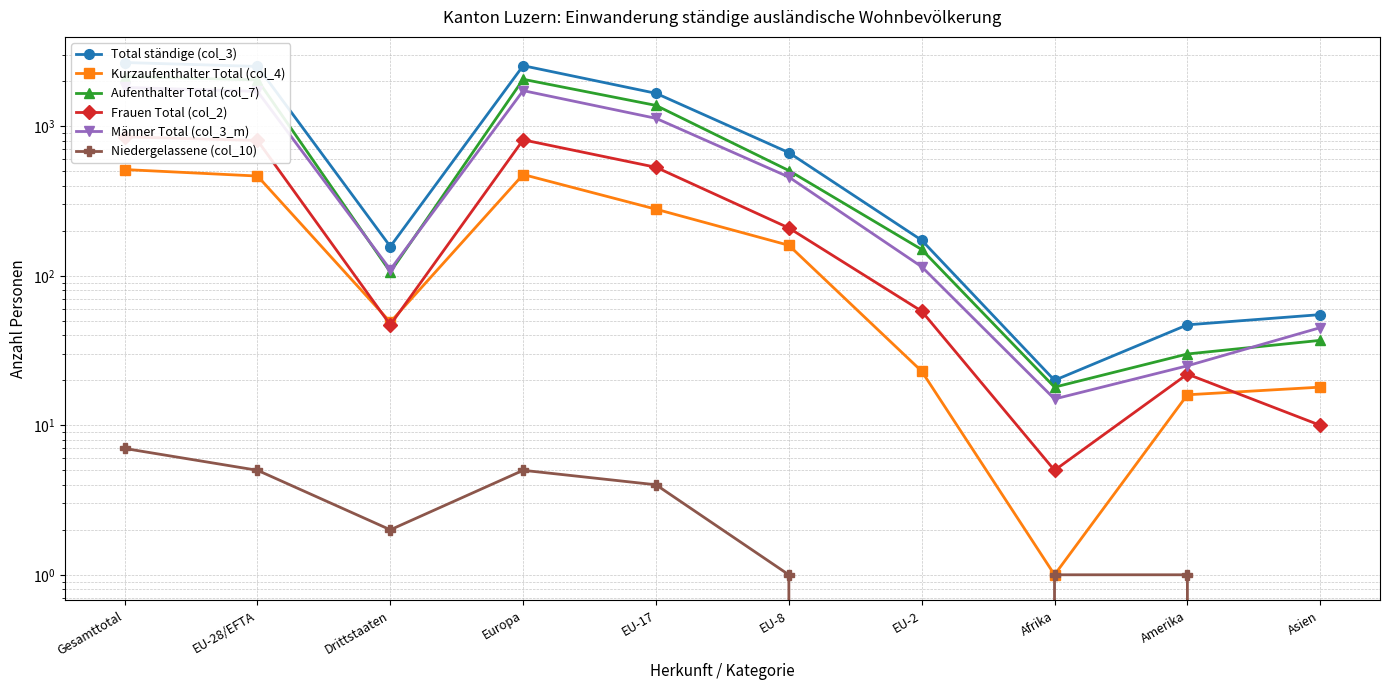

What is the sum of the Aufenthalter Total (col_7) values at EU-17 and Gesamttotal?

3532